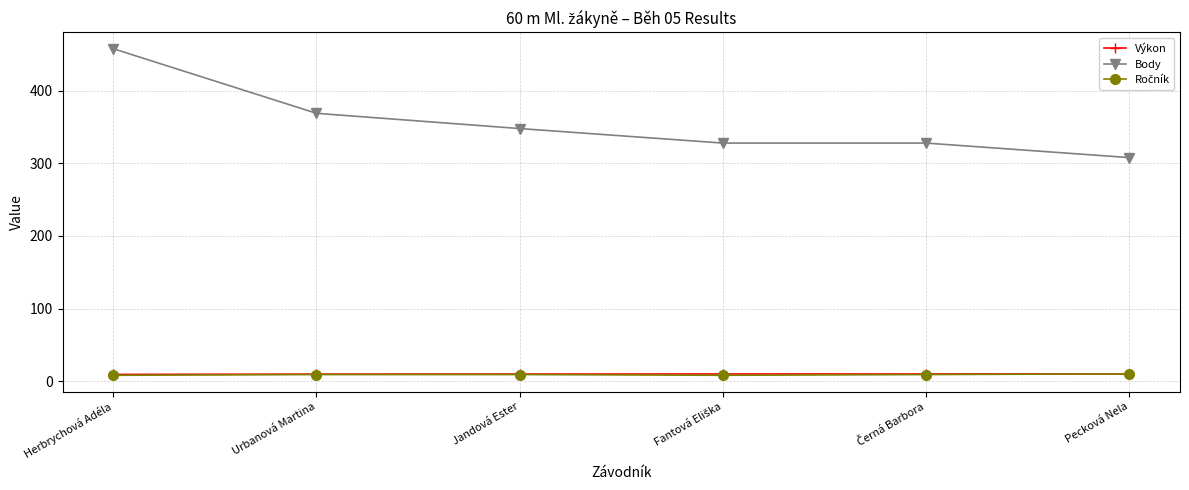

How many lines are shown in the chart?

3